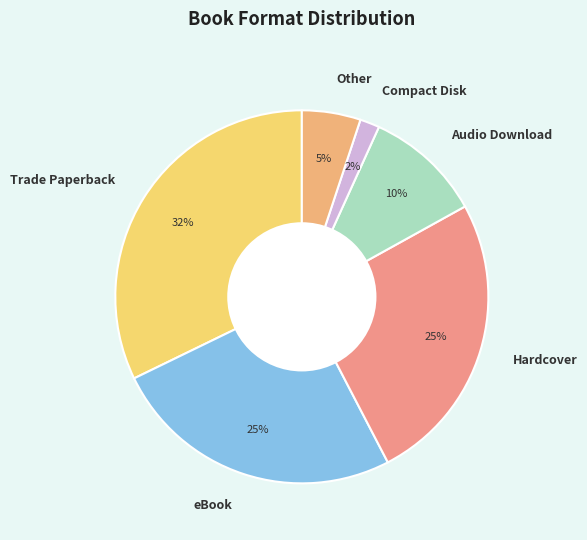

Approximately how many times larger is the value at Trade Paperback compared to Audio Download?

3.2